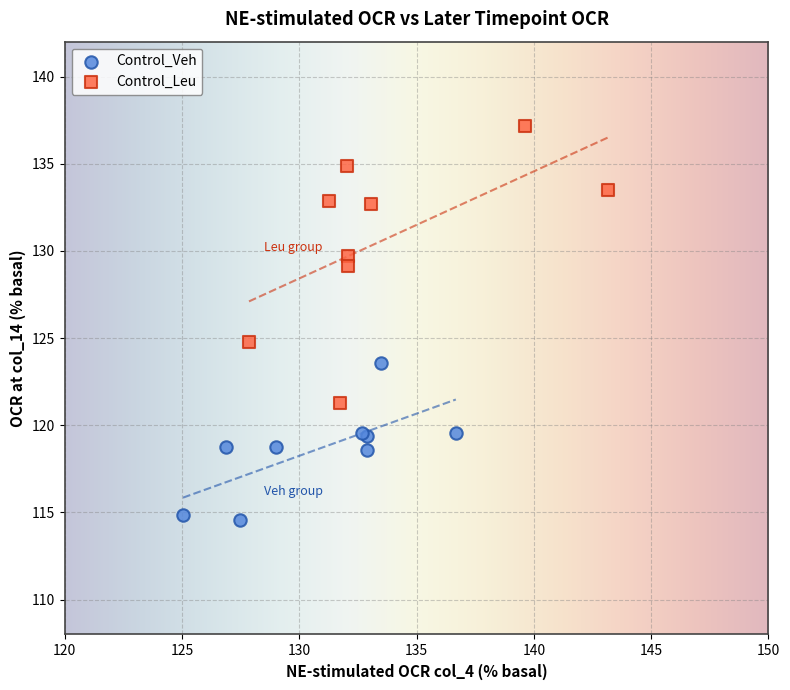

Which series has the widest spread of Y values?

Control_Leu